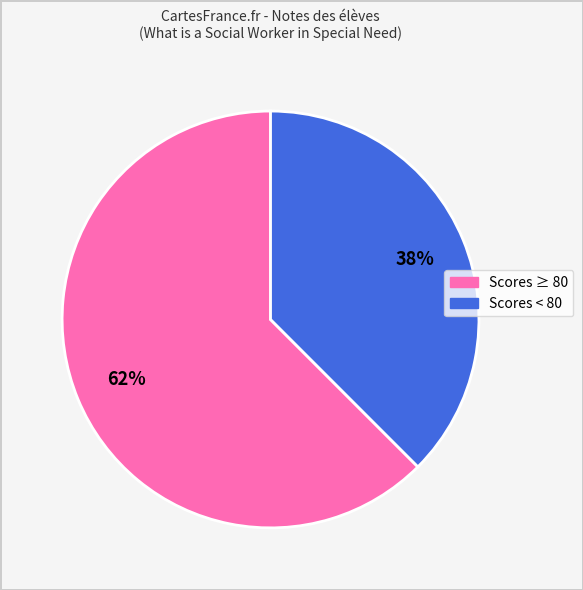

Does any single category account for the majority?

Yes